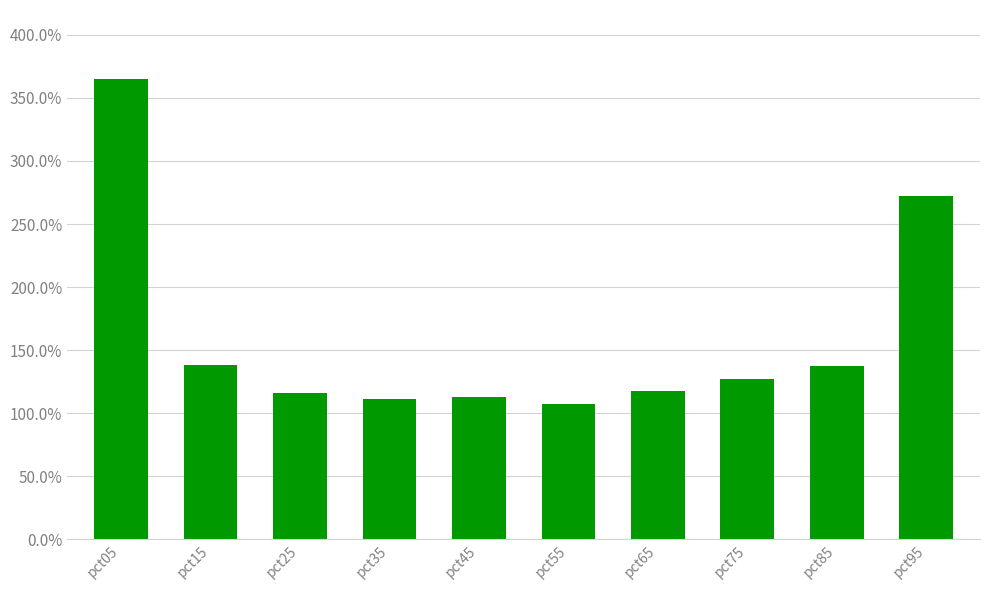

Where is the data nearest to the value 2?

pct15